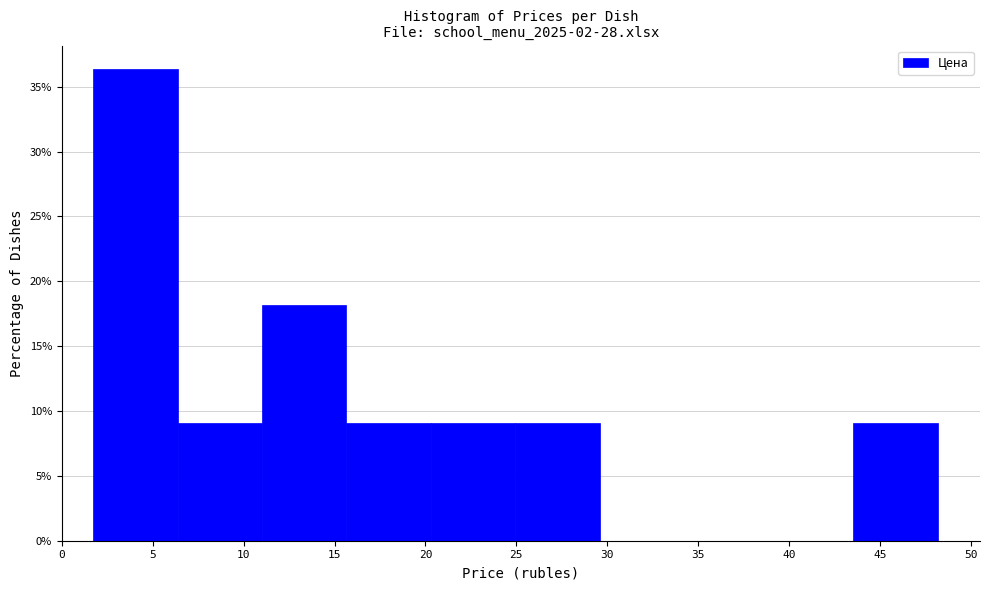

Over which range of the x-axis is the bar tallest?

1.5 to 6.5